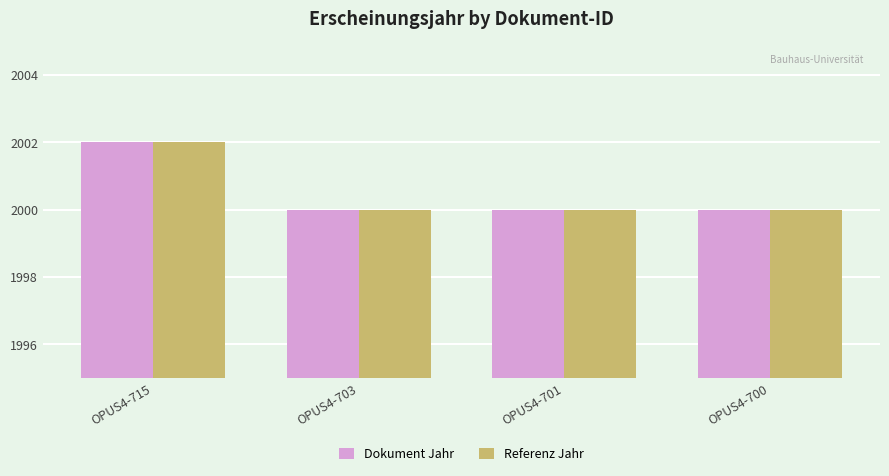

At which label does Referenz Jahr reach its peak?

OPUS4-715